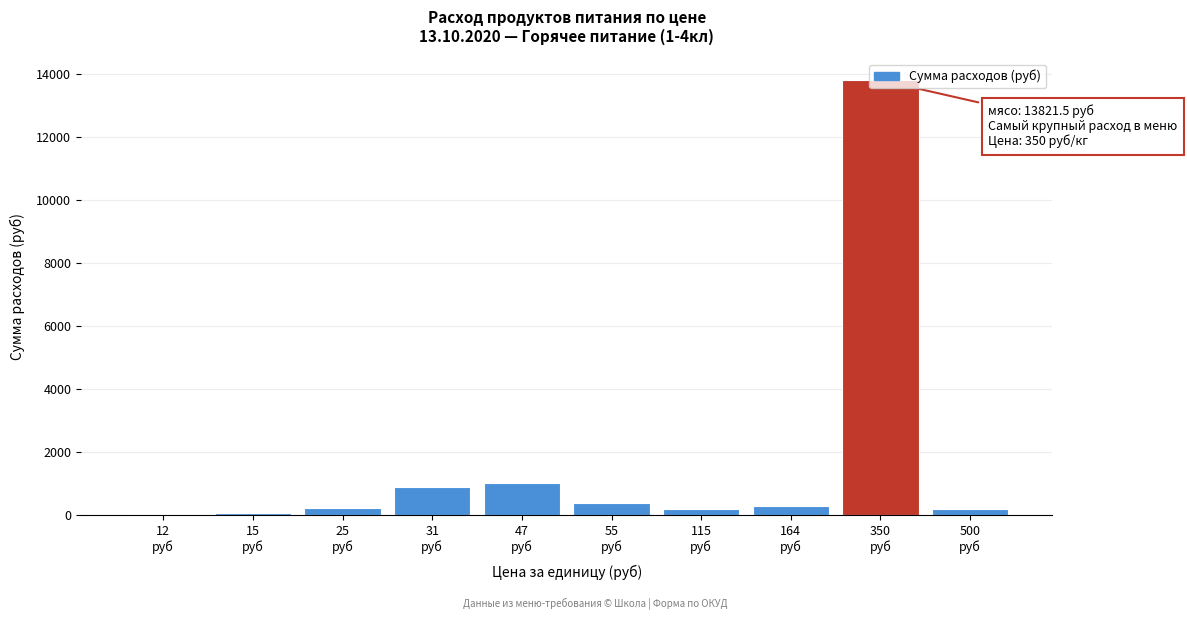

What is the maximum value shown in the chart?

13821.5